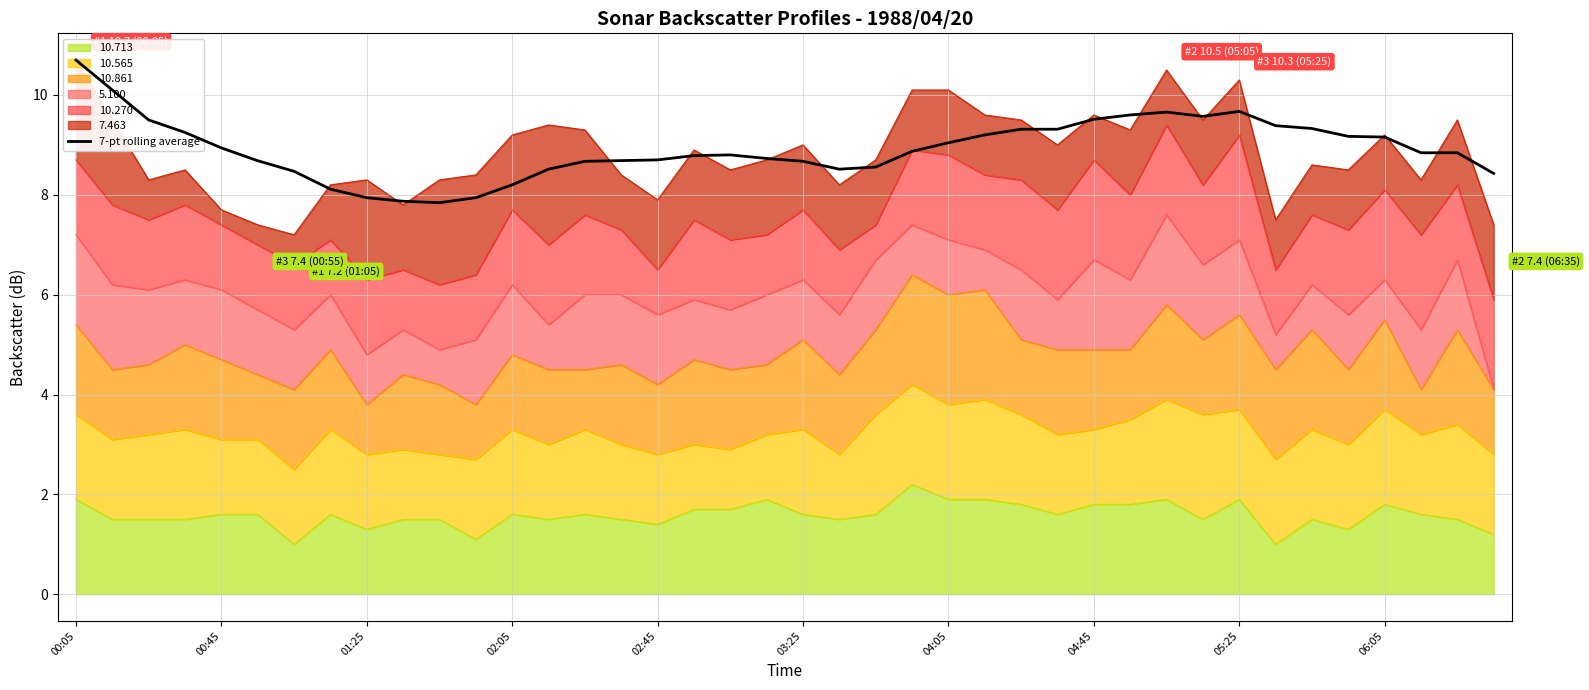

How many interior local valleys (lower than both neighbors) does the data have?

3